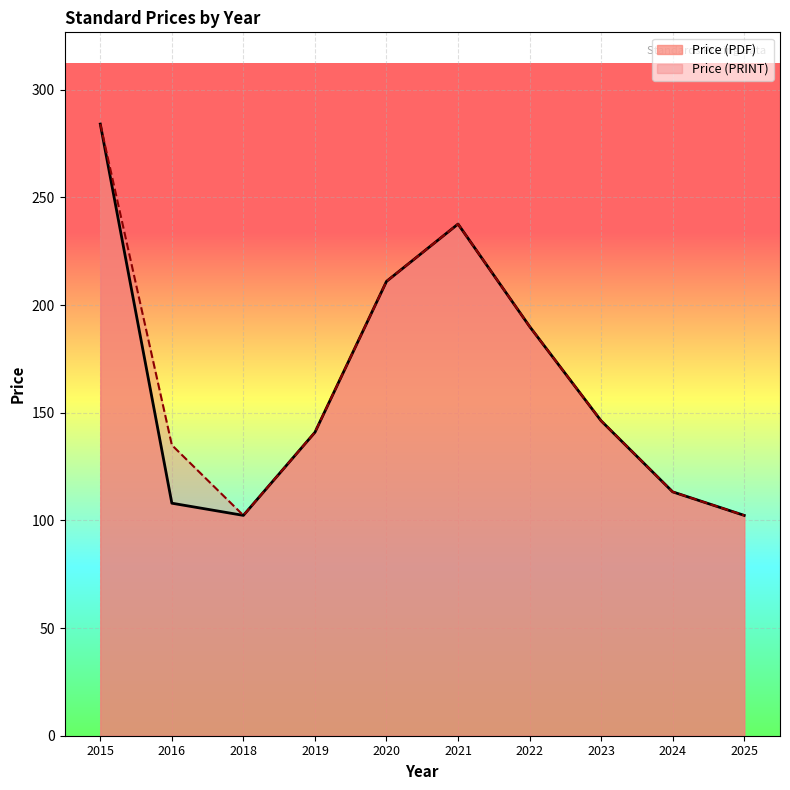

Rank the categories by Price (PDF) value from highest to lowest.

2015, 2021, 2020, 2022, 2023, 2019, 2024, 2016, 2018, 2025